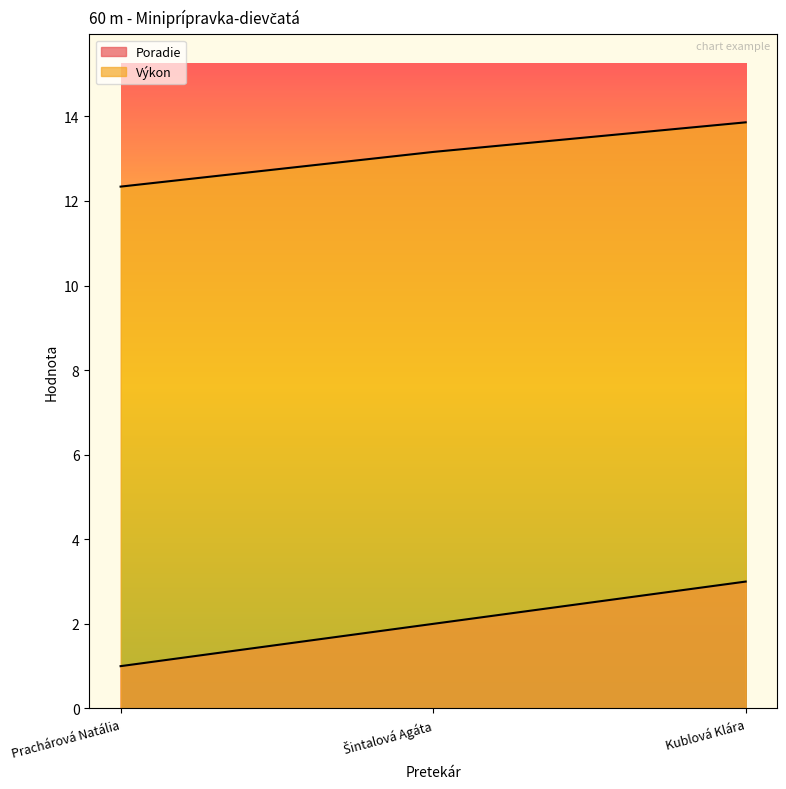

Rank the series by their maximum value, from highest to lowest.

Výkon, Poradie